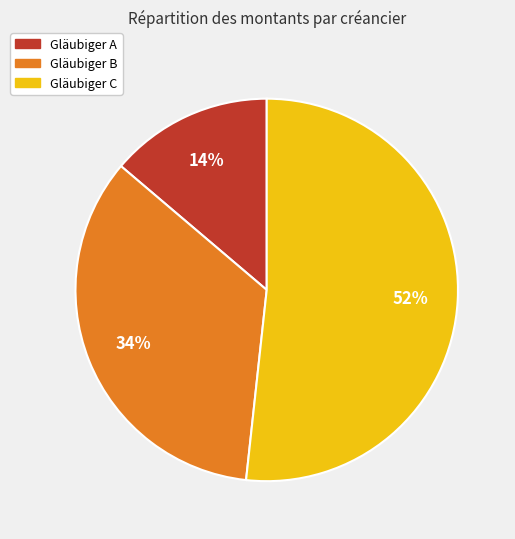

To the nearest percent, what portion does Gläubiger B represent?

34%